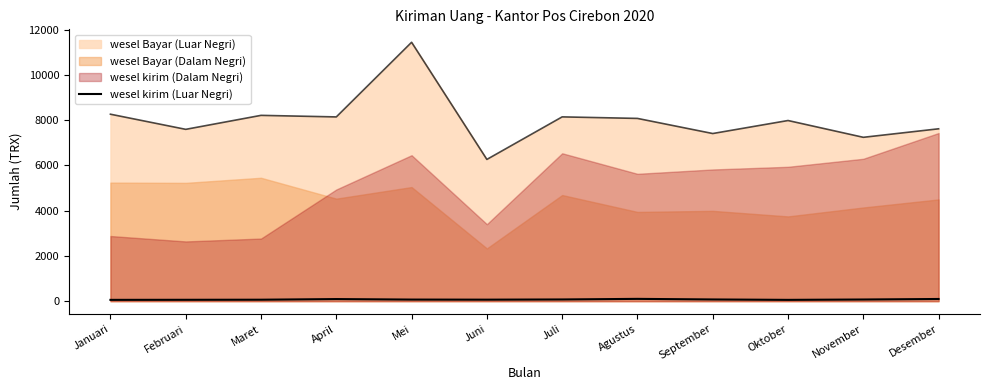

What is the label of the 8th point from the right?

Mei